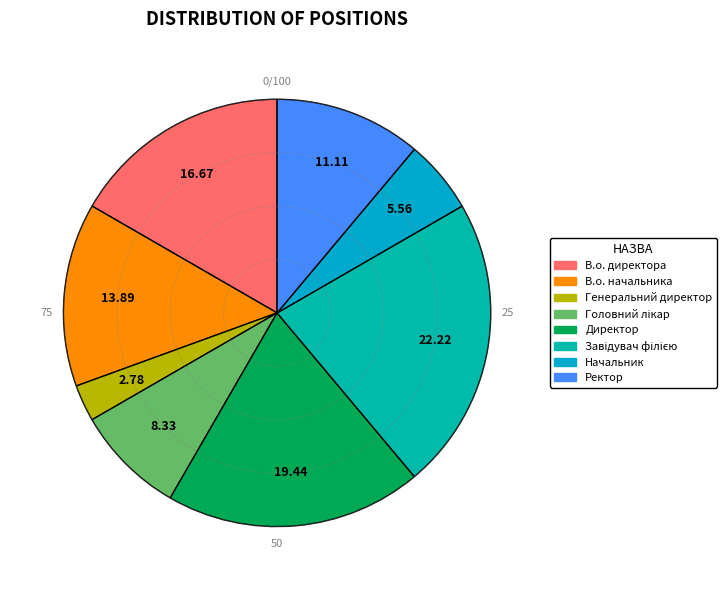

Is there any slice that represents more than half of the pie?

No